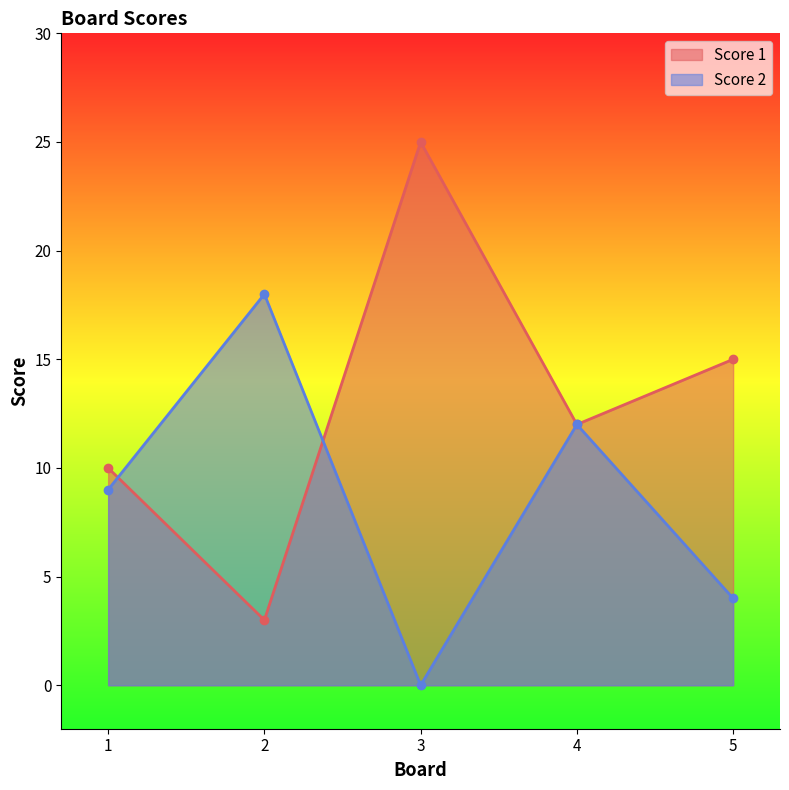

The Score 1 series shows 36 at 3. True or false?

False